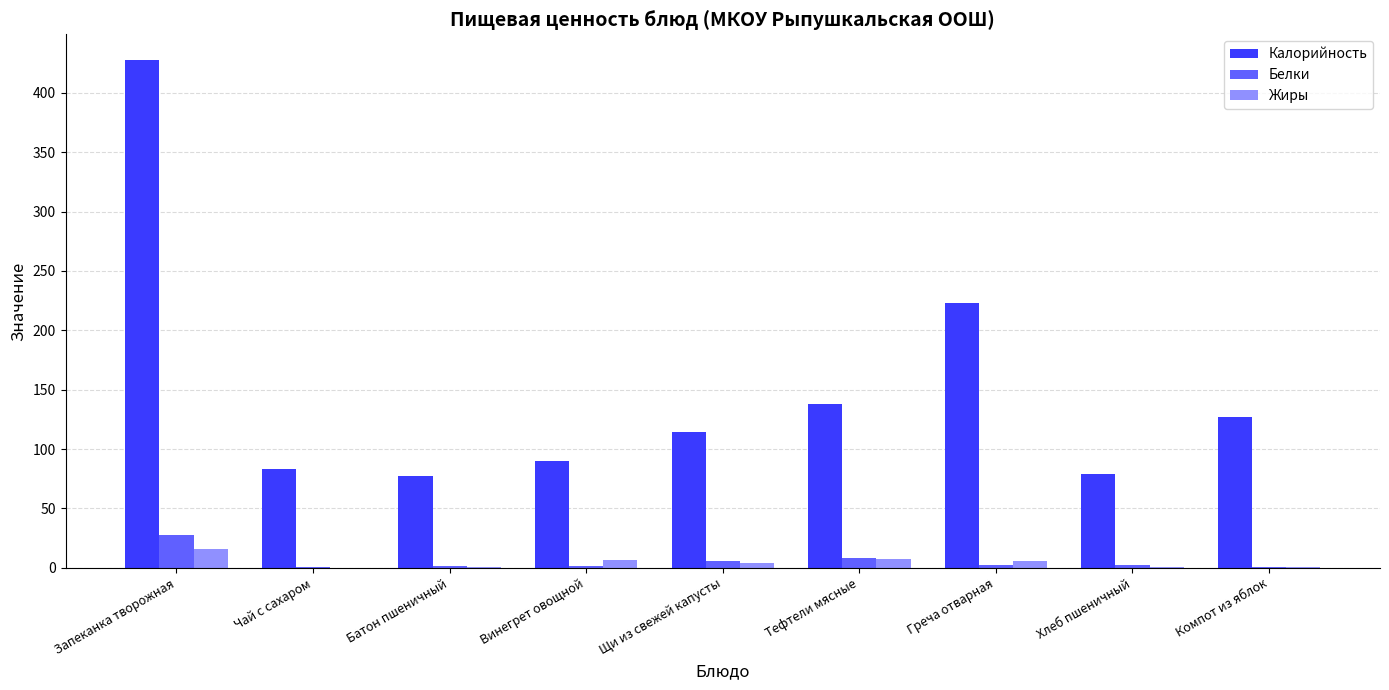

At which label does Калорийность first exceed 114?

Запеканка творожная